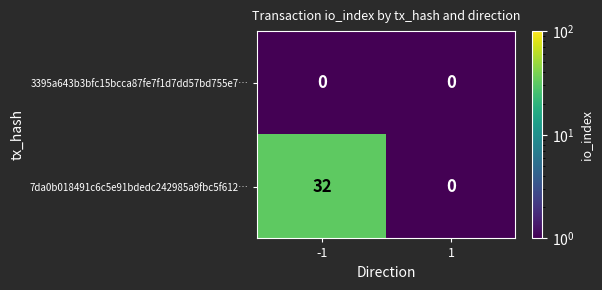

Reading right to left, extract all data points from this chart.

3395a643b3bfc15bcca87fe7f1d7dd57bd755e7…: 1=0	-1=0
7da0b018491c6c5e91bdedc242985a9fbc5f612…: 1=0	-1=32